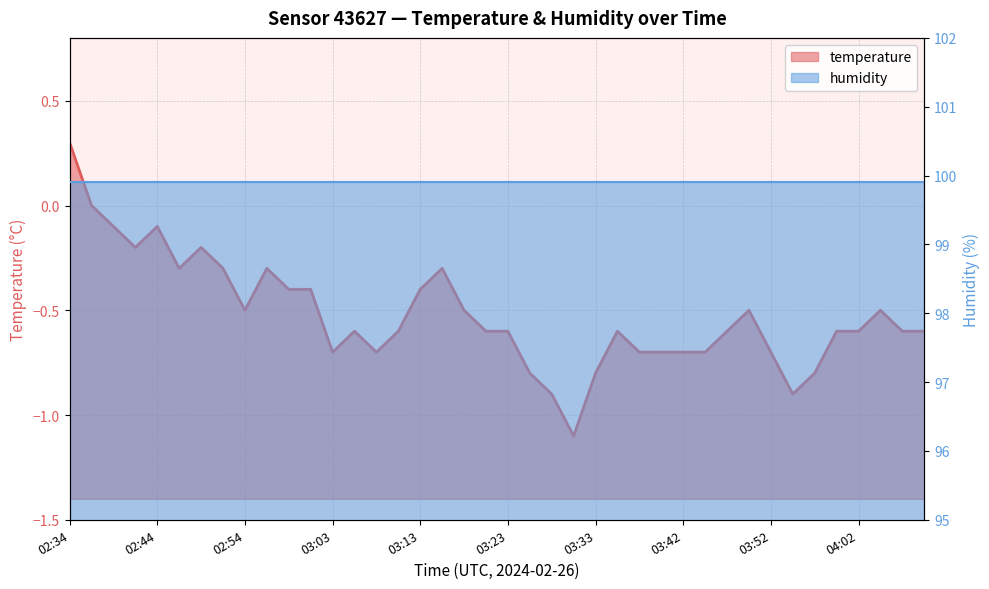

Which label corresponds to the smallest value in the chart?

03:30